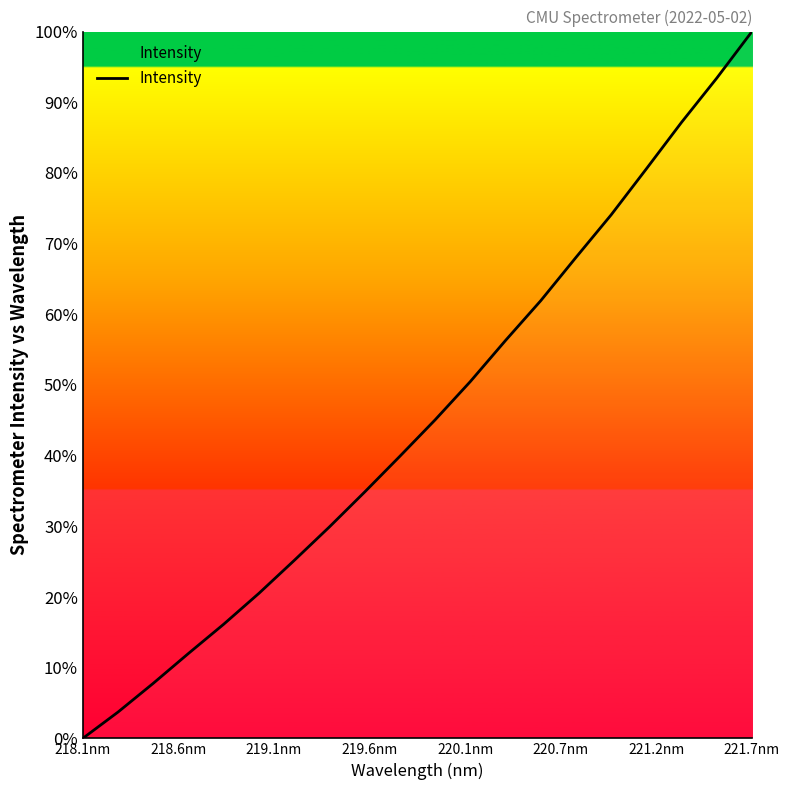

What is the greatest value displayed?

100.0